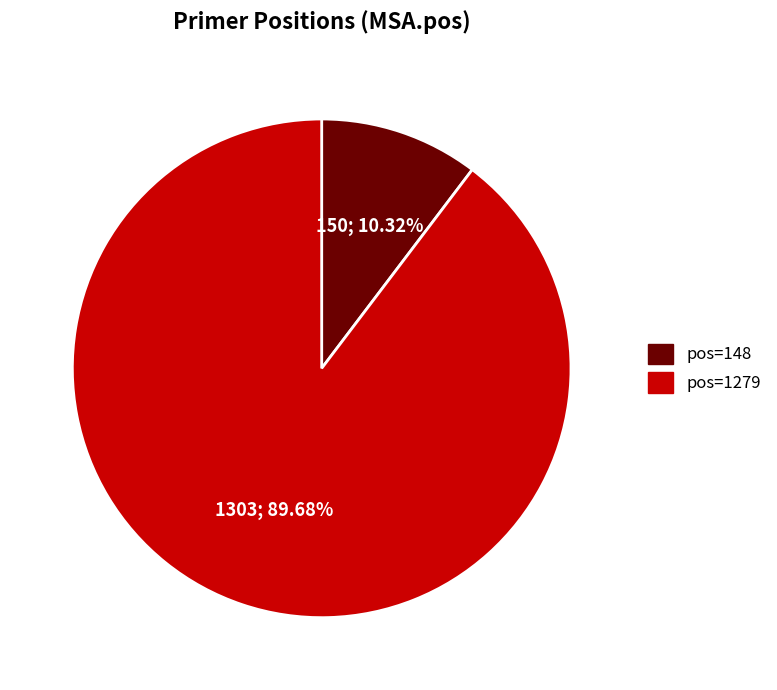

How many segments does this pie chart have?

2